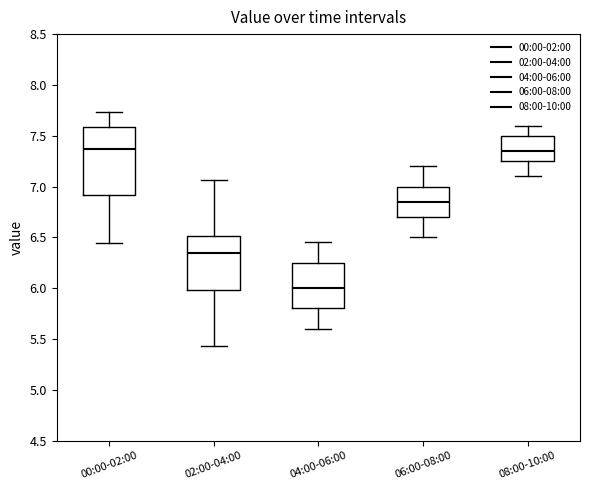

Reading left to right, transcribe this box plot: for each box, give where its median line is, the range the box spans, and where its two whiskers end, as read against the y-axis. The values are not printed on the chart, so give them approximately, as read against the axis.

00:00-02:00: median 7.35, box 6.90 to 7.60, whiskers 6.45 to 7.75
02:00-04:00: median 6.35, box 6.00 to 6.50, whiskers 5.45 to 7.05
04:00-06:00: median 6.00, box 5.80 to 6.25, whiskers 5.60 to 6.45
06:00-08:00: median 6.85, box 6.70 to 7.00, whiskers 6.50 to 7.20
08:00-10:00: median 7.35, box 7.25 to 7.50, whiskers 7.10 to 7.60